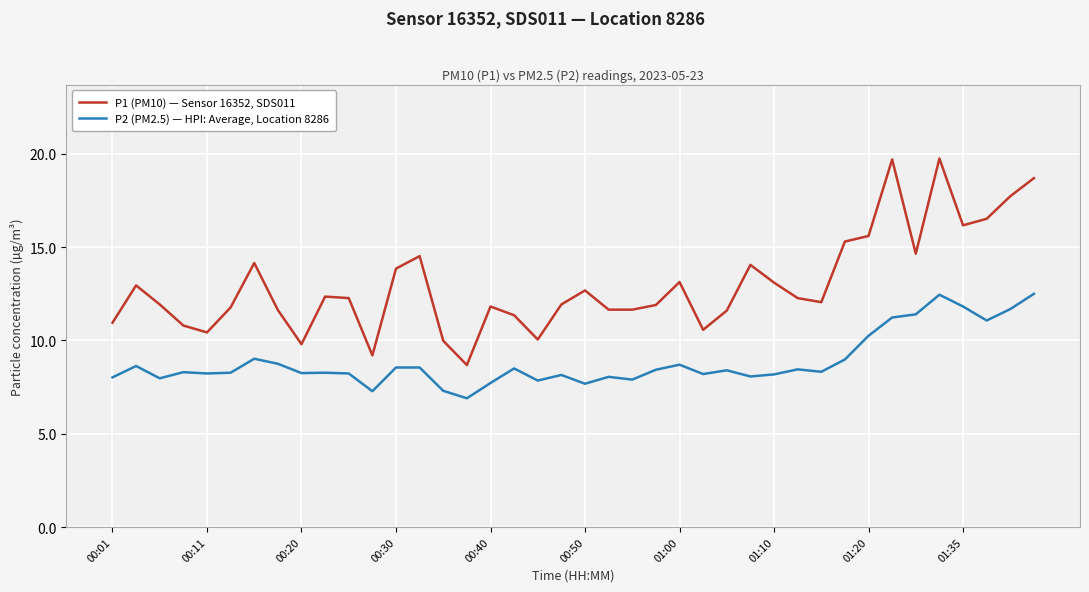

What is the highest value of the P2 (PM2.5) — HPI: Average, Location 8286 series?

12.5